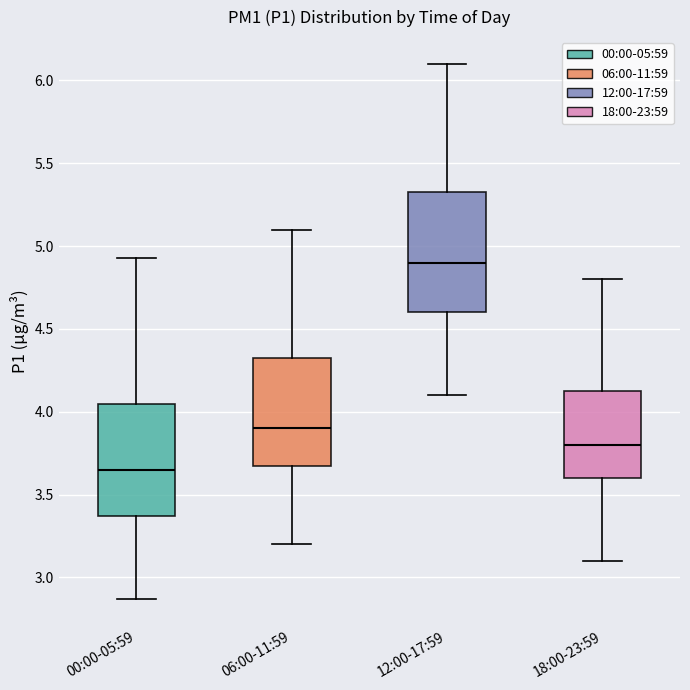

Reading left to right, read every box against the y-axis: the position of its median line, the range the box covers, and the ends of its whiskers. The values are not printed on the chart, so give them approximately, as read against the axis.

00:00-05:59: median 3.65, box 3.35 to 4.05, whiskers 2.85 to 4.95
06:00-11:59: median 3.90, box 3.70 to 4.35, whiskers 3.20 to 5.10
12:00-17:59: median 4.90, box 4.60 to 5.35, whiskers 4.10 to 6.10
18:00-23:59: median 3.80, box 3.60 to 4.15, whiskers 3.10 to 4.80